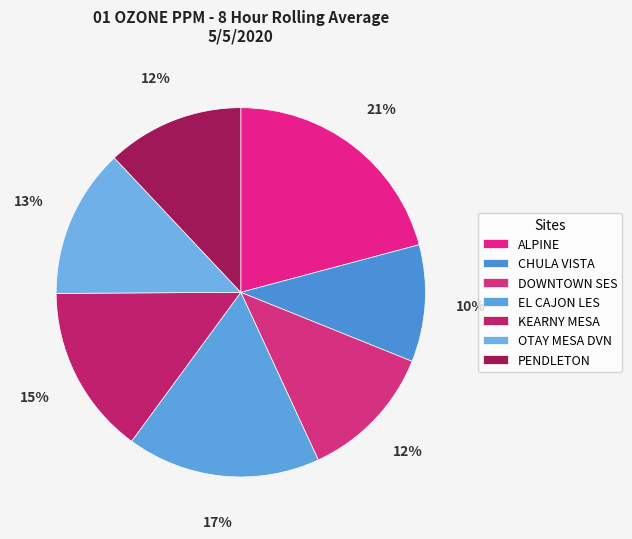

Count the number of slices in the pie.

7